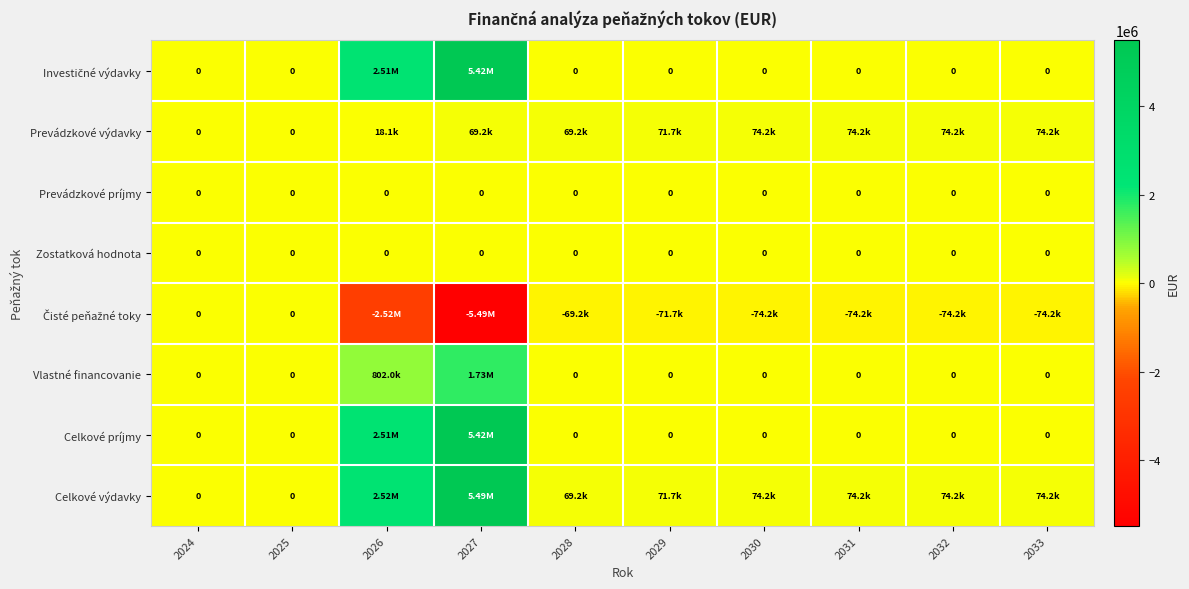

Which series has the largest total across all categories?

Celkové výdavky